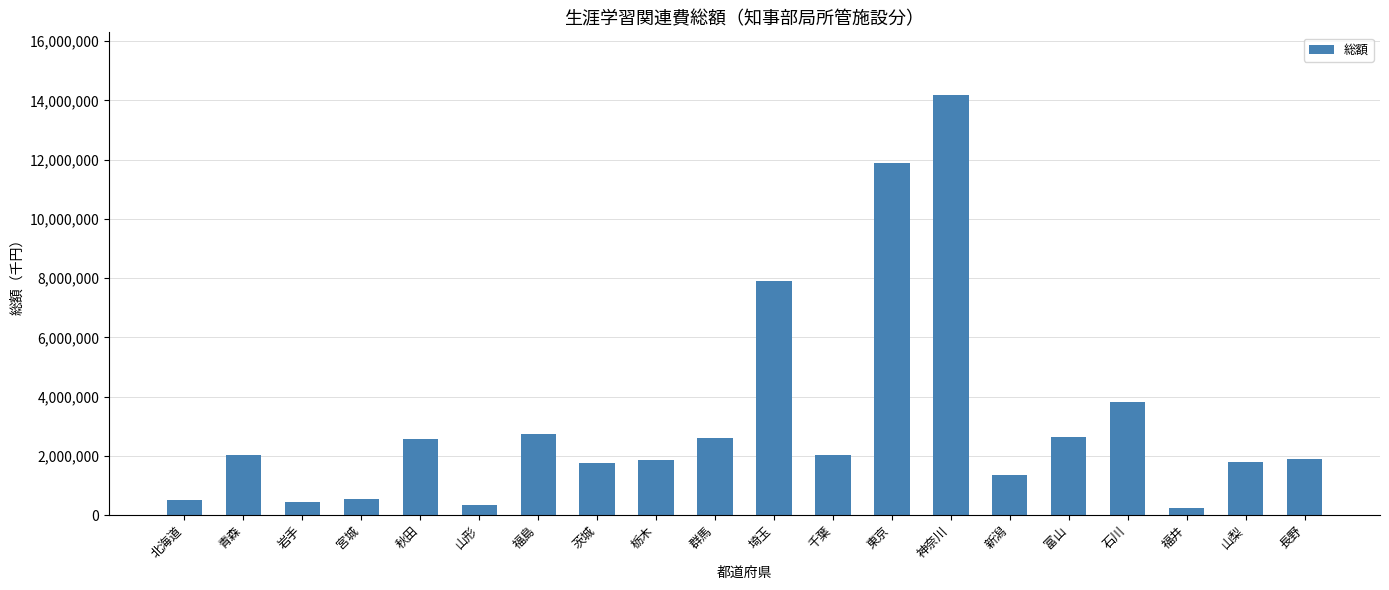

At which category does the chart reach its peak across all series?

神奈川